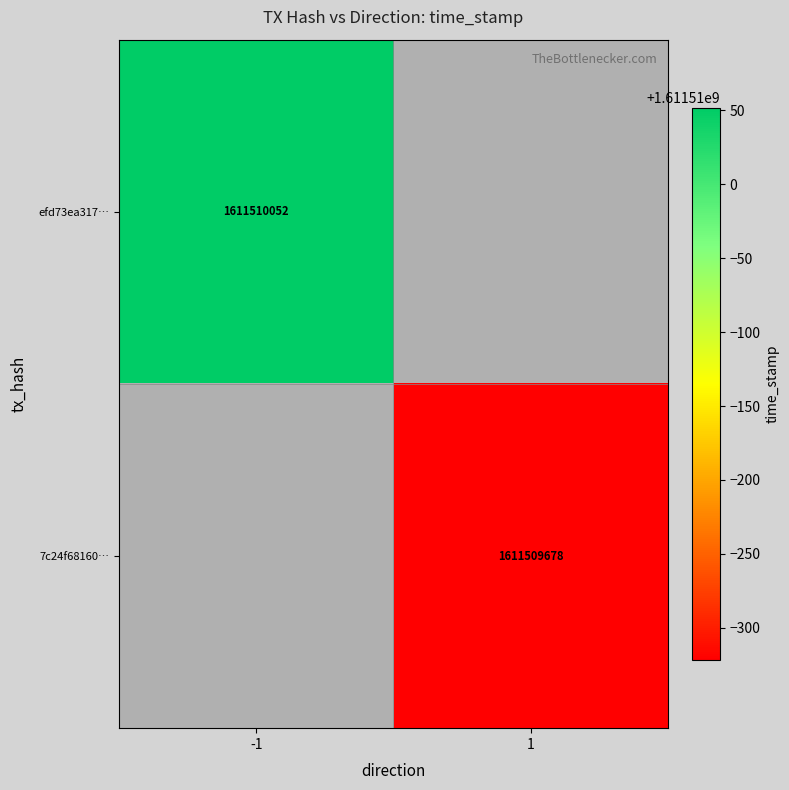

The value of efd73ea317753ed1b74b80e977c1cb2a8963e3a at 0 is -1. True or false?

False